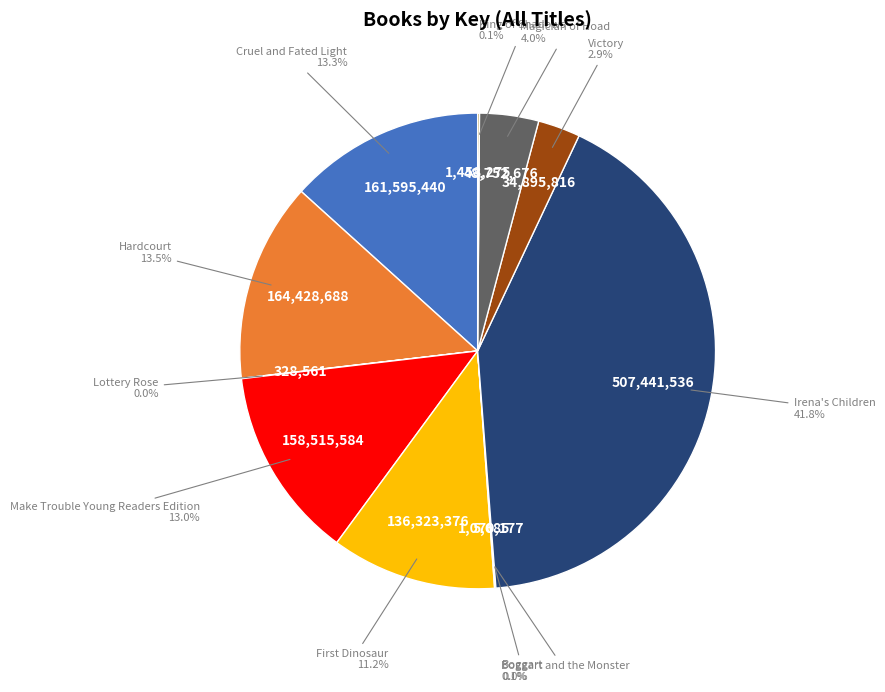

Does any single category account for the majority?

No